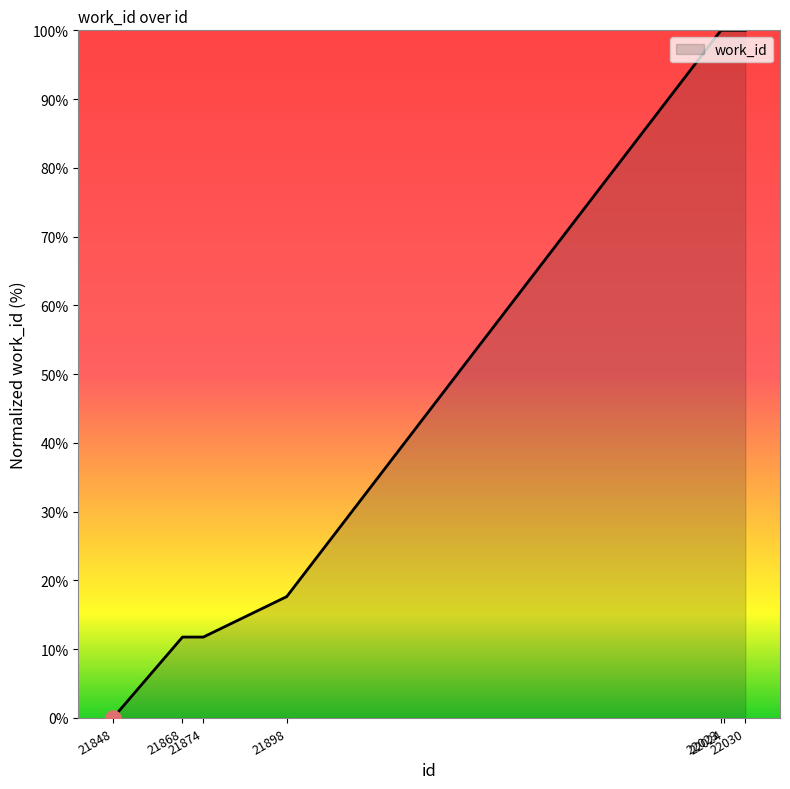

What is the ratio of the value at 22024 to the value at 22030?

1.0